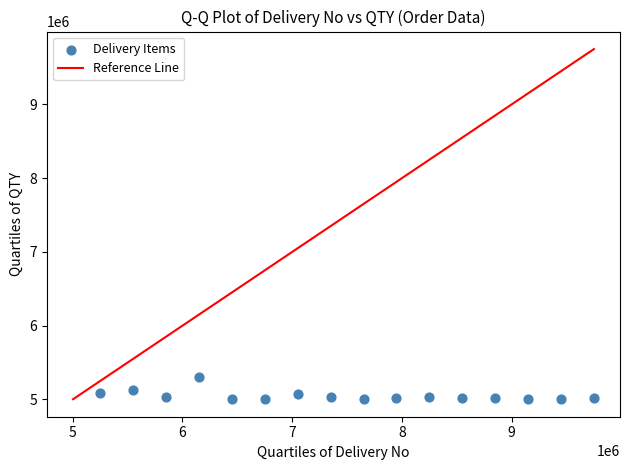

What is the range of Y values (max minus min)?

297000